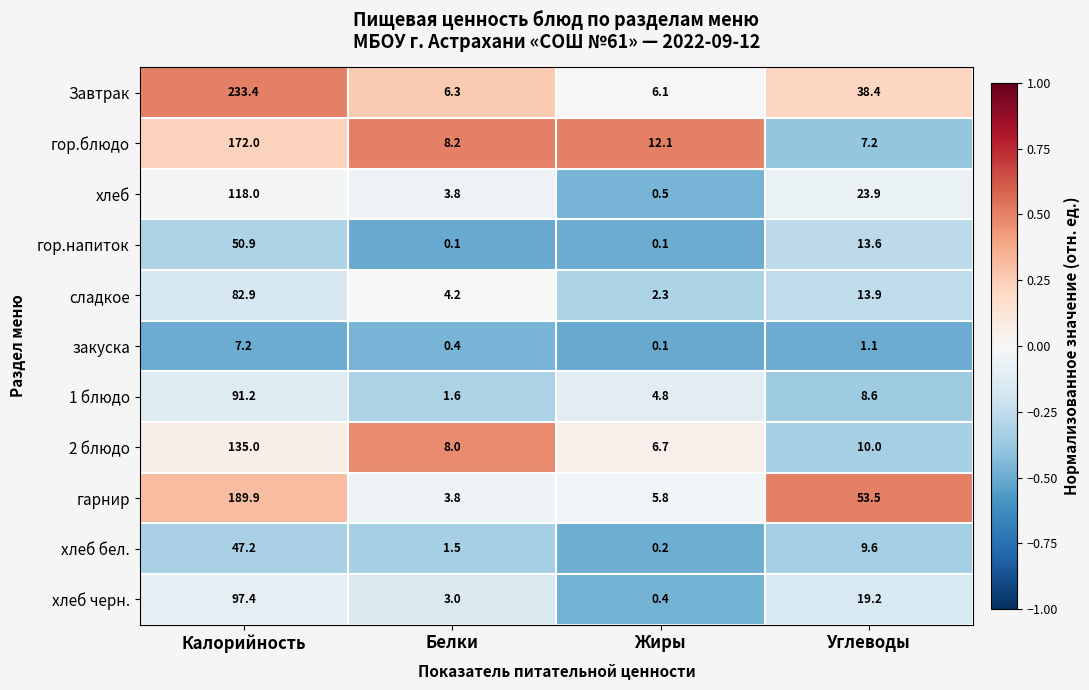

What is the total value across all series at Жиры?

39.1